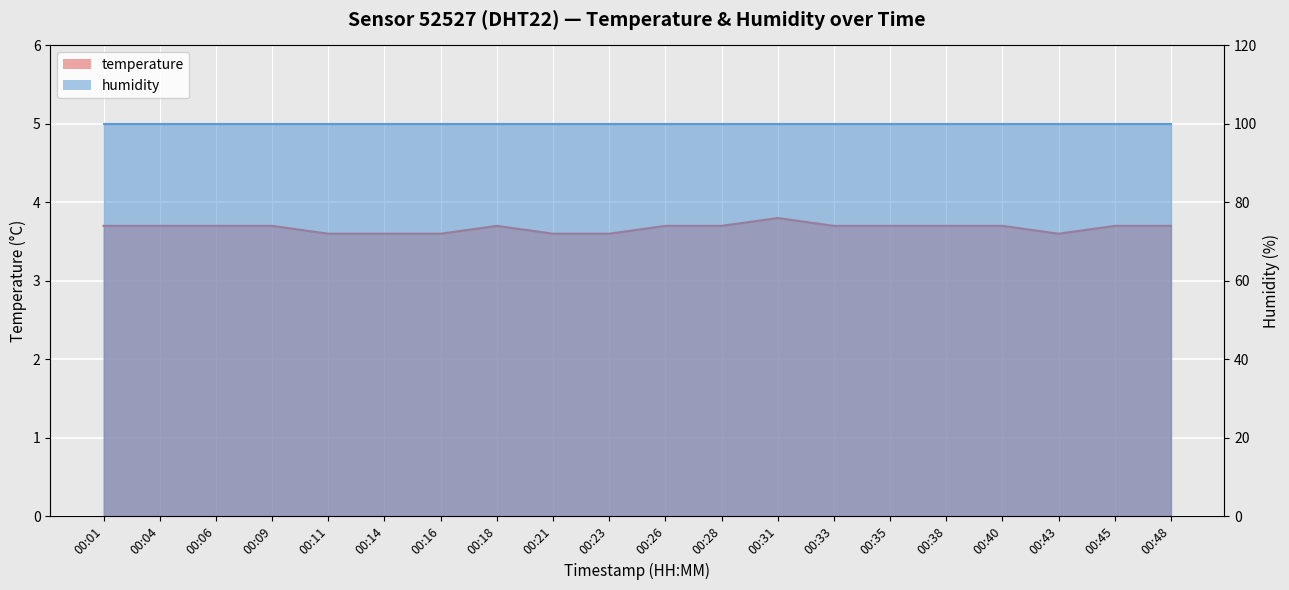

Count the values in the range 3 to 4.

20